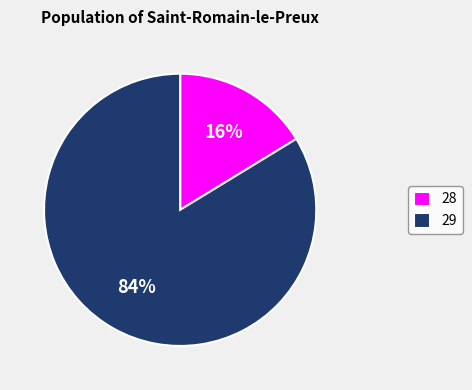

Between 29 and 28, which is larger?

29